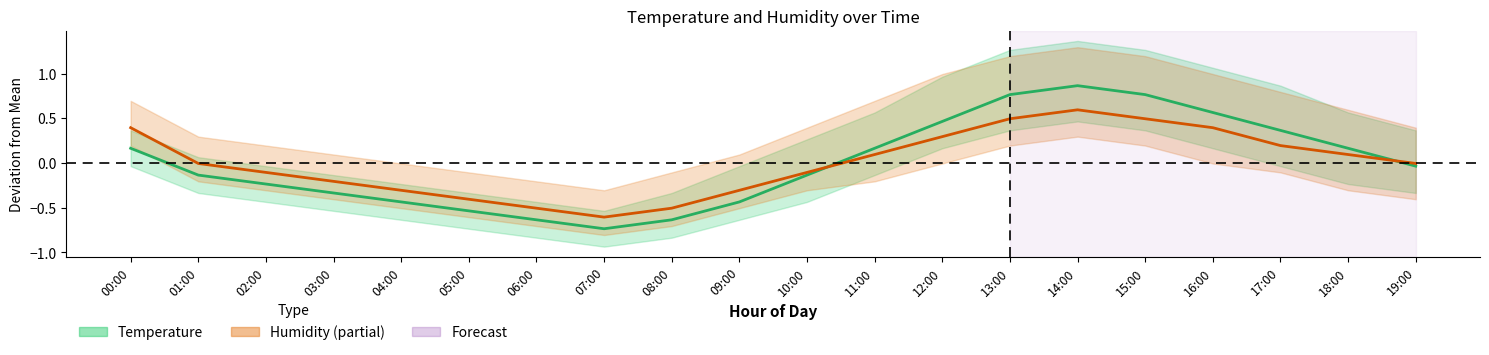

At which label does Temperature reach its minimum?

07:00